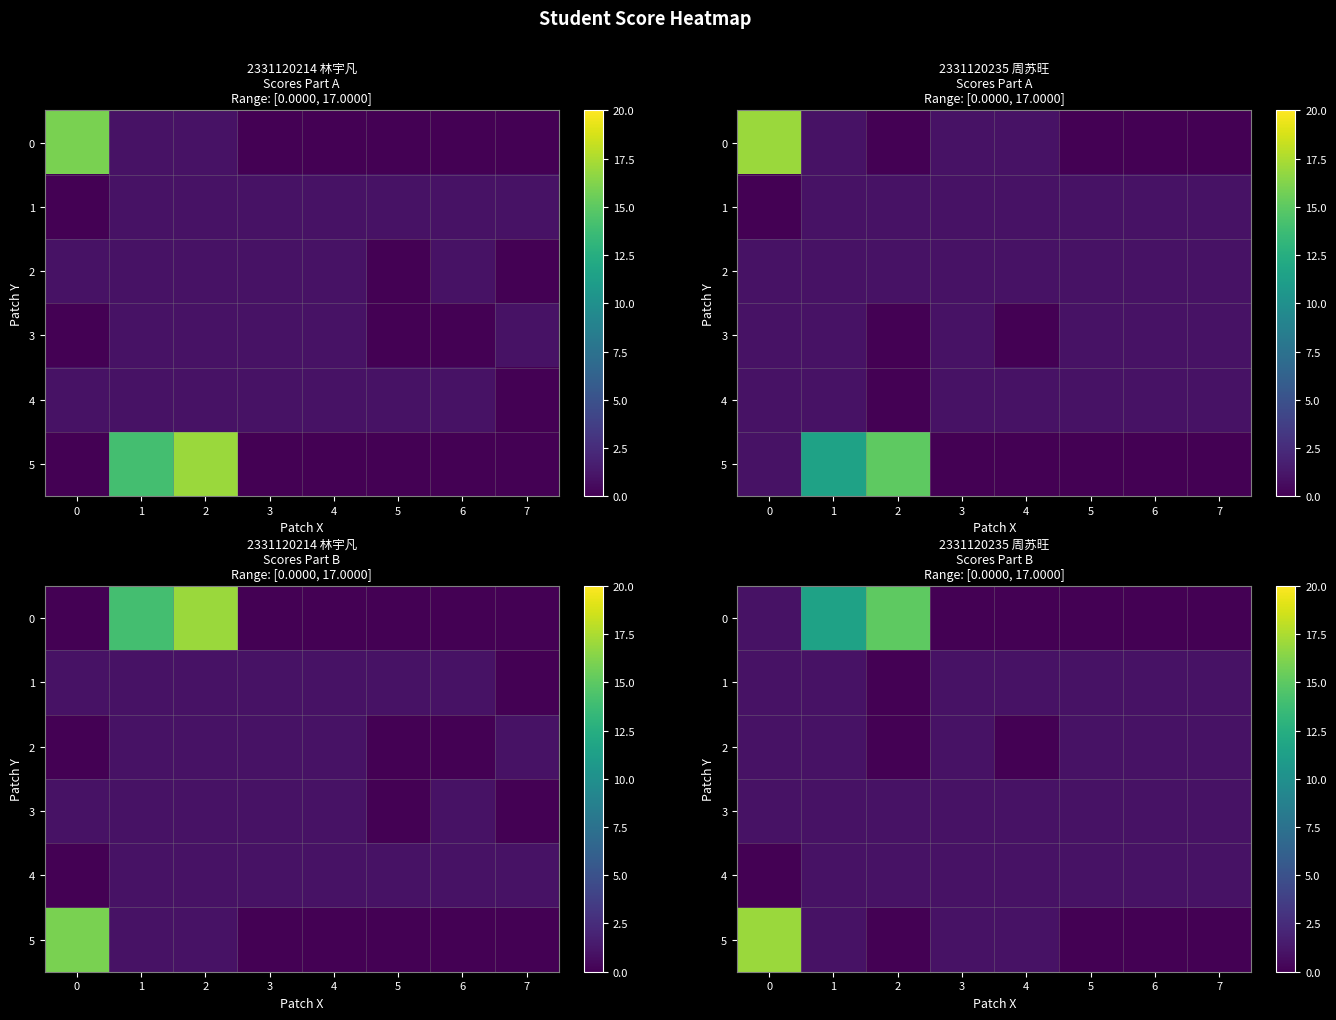

What is the difference between the second highest and second lowest values in the 0 series?

11.5